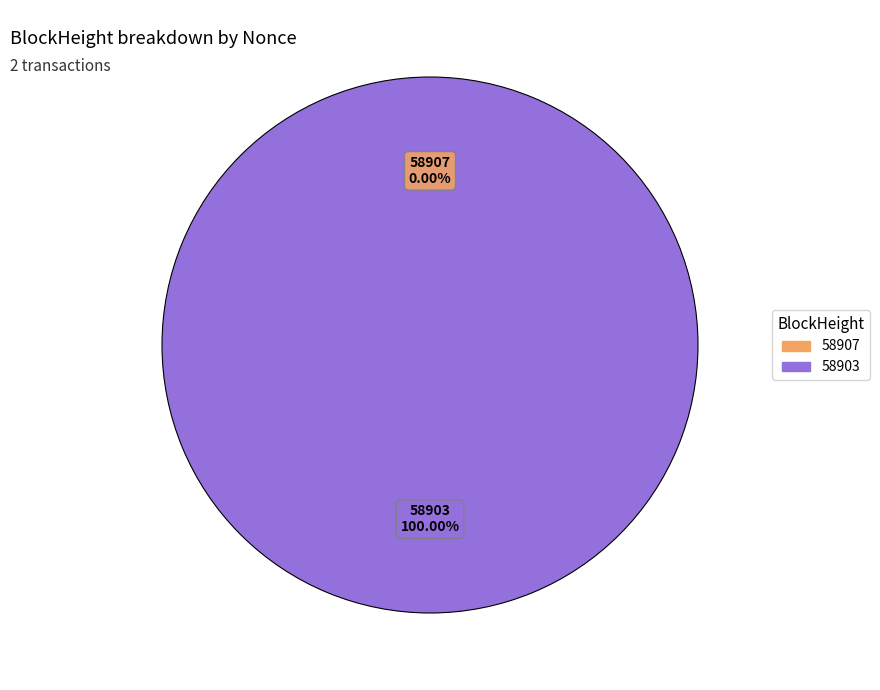

How much of the chart is everything except 58907?

100.0%